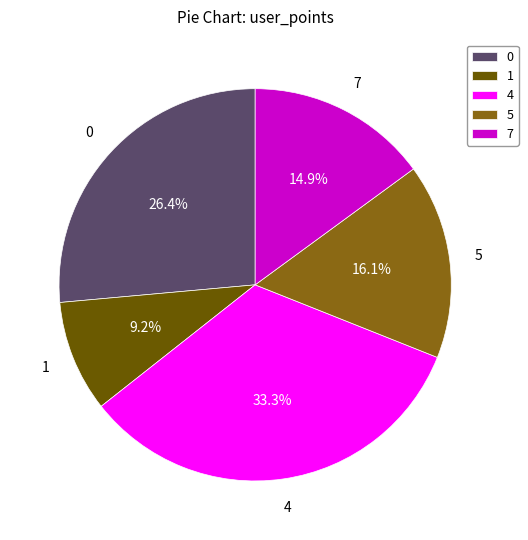

How many slices are in this pie chart?

5